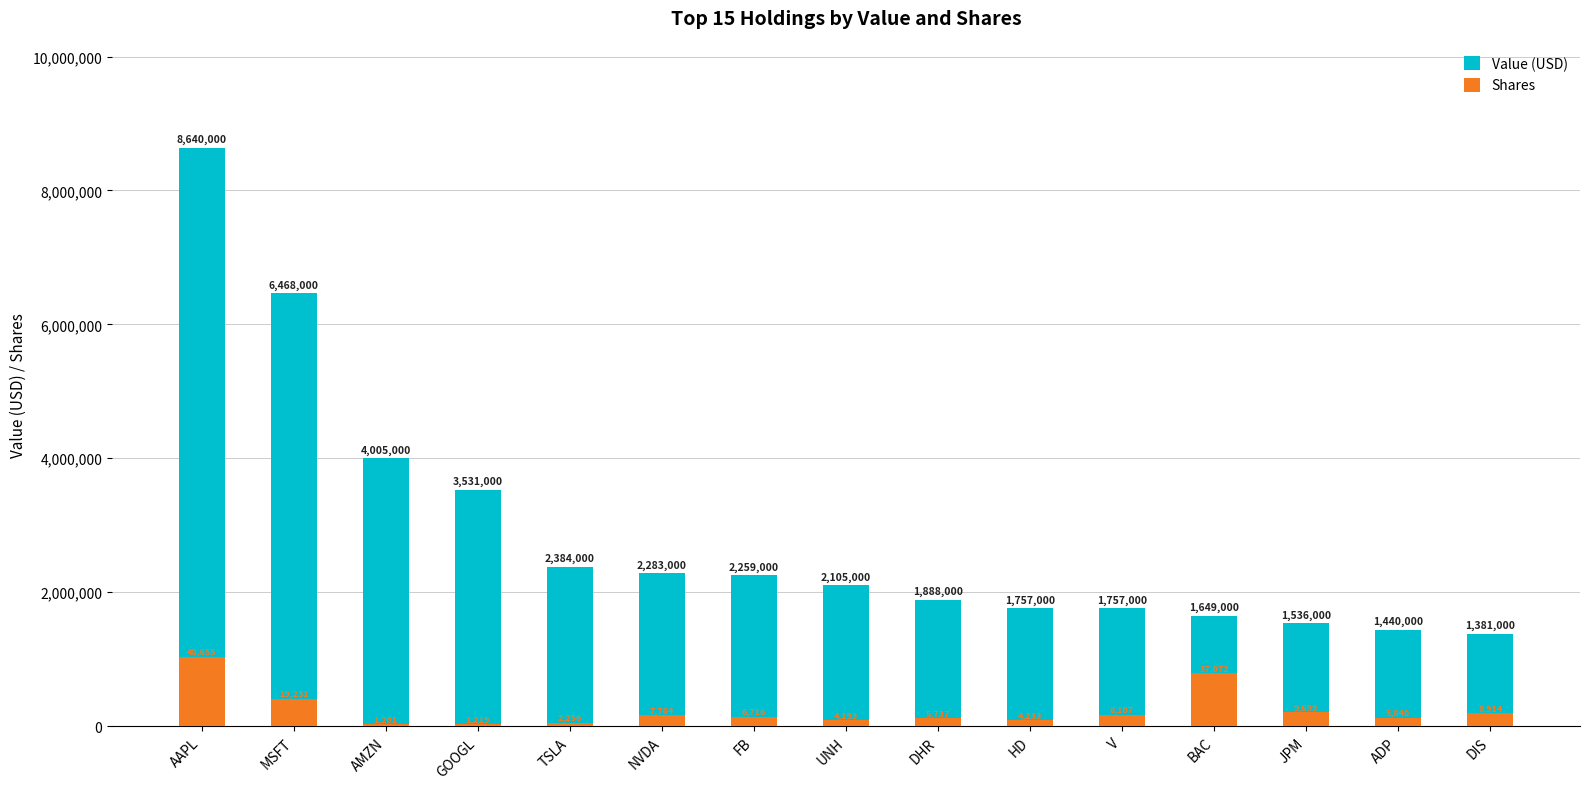

How many values in the Shares series exceed 143112?

8